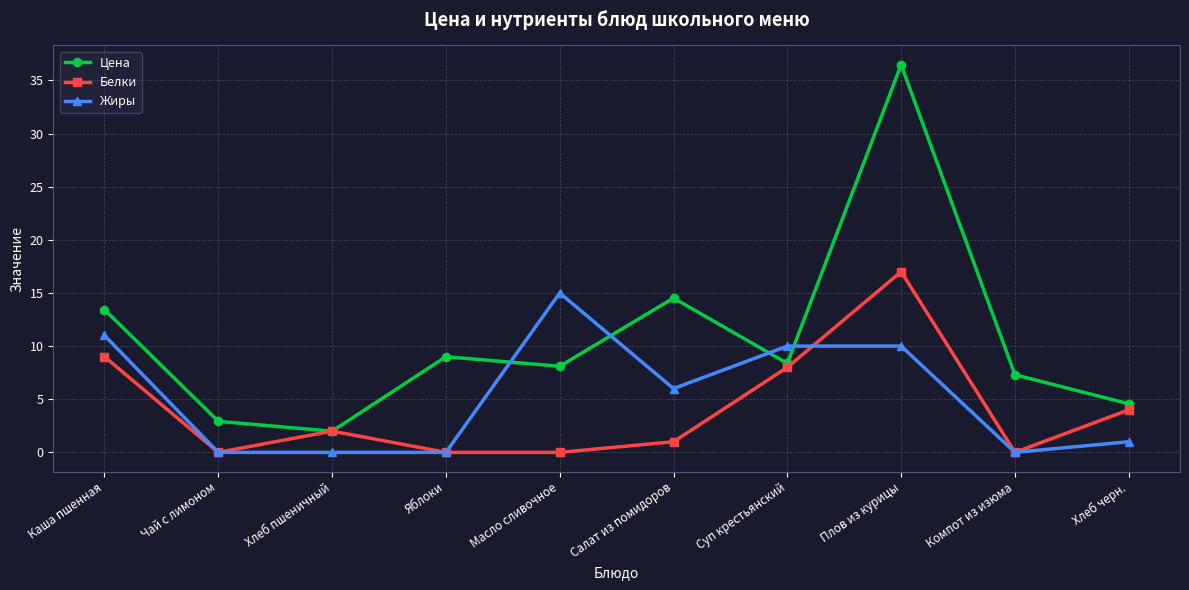

Which series has the largest total across all categories?

Цена